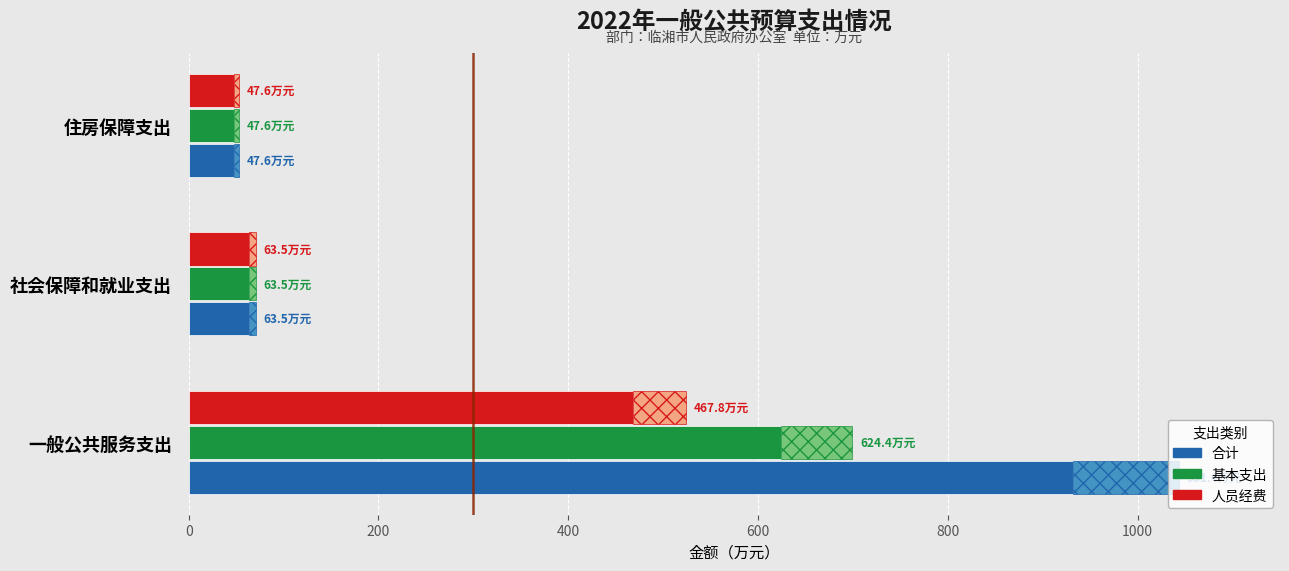

At how many categories does at least one series exceed 498?

1